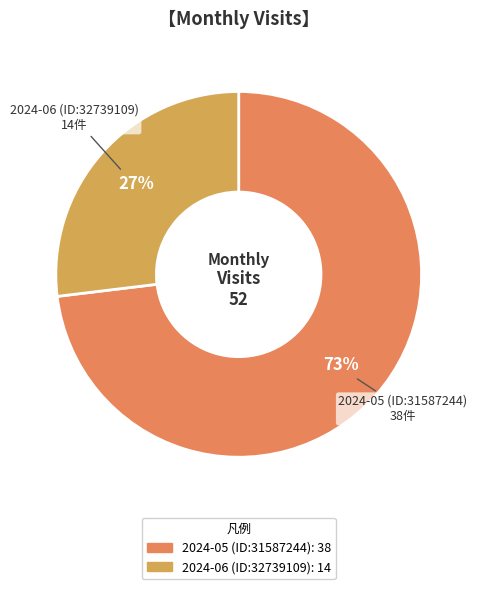

What percentage is the 2024-06 (ID:32739109) slice, to the nearest percent?

27%